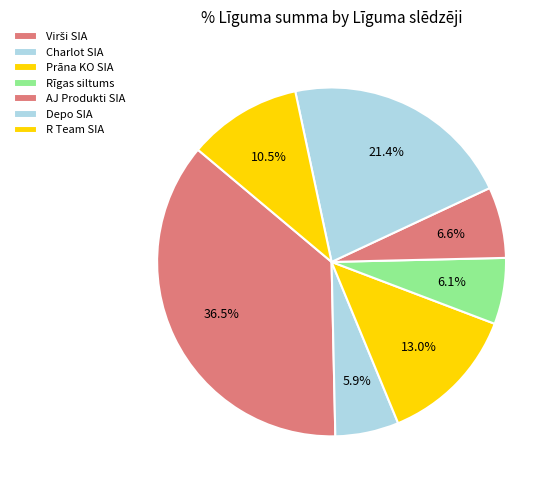

Is there a majority slice in this chart?

No